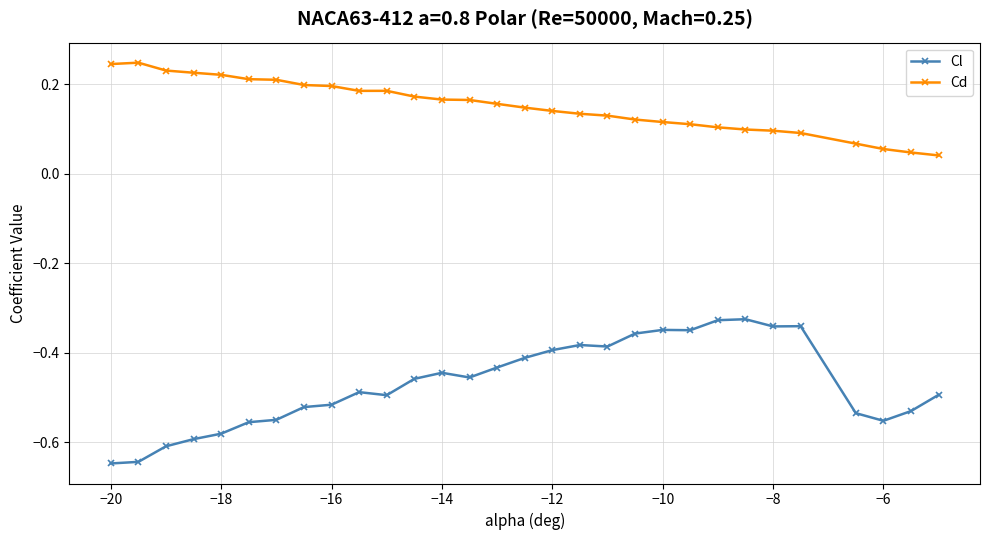

At how many categories does at least one series exceed 0?

30